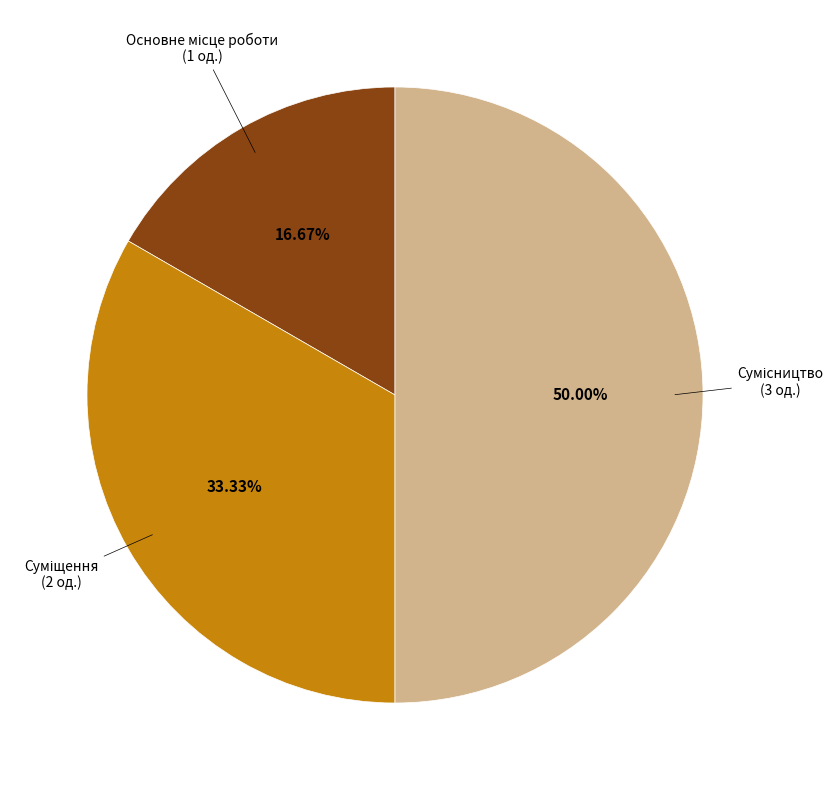

How many slices are in this pie chart?

3